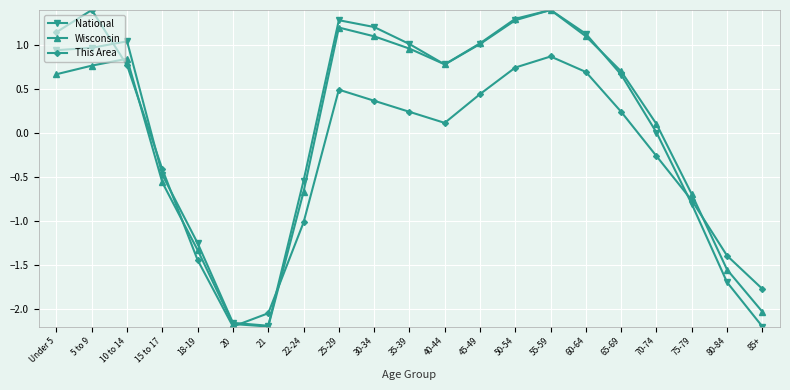

Where is the first local maximum for Wisconsin?

10 to 14